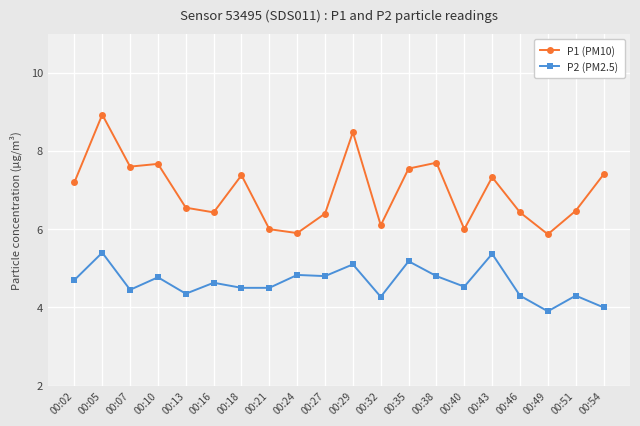

At how many categories does at least one series exceed 7?

10